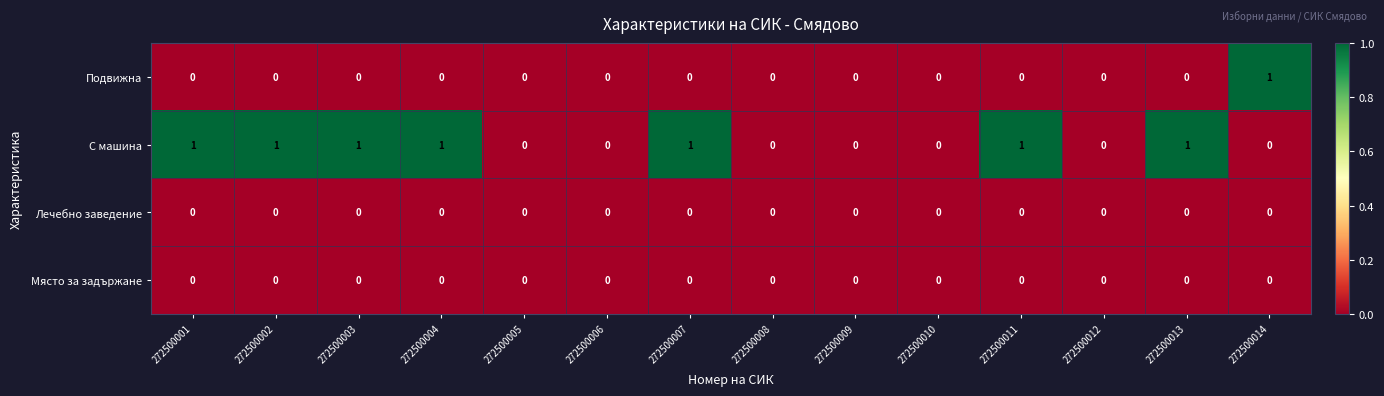

Between 272500003 and 272500009, which series saw the biggest shift?

С машина